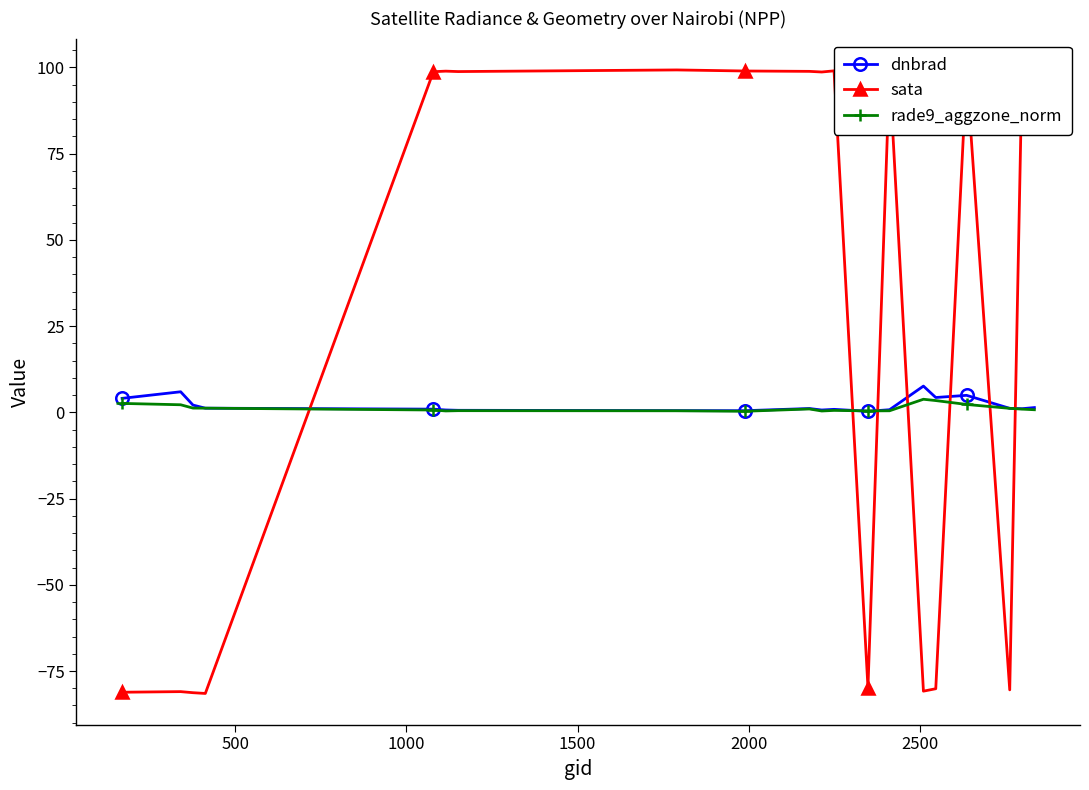

What is the highest value of the dnbrad series?

7.6